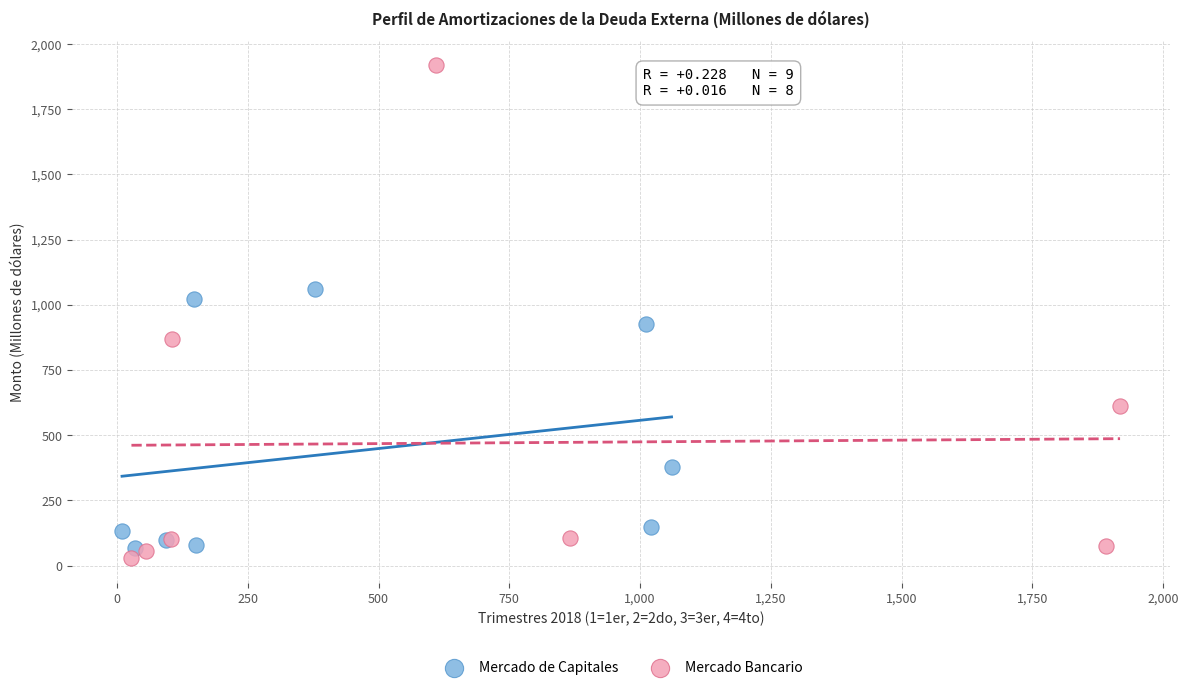

Which series contains the highest Y value?

Mercado Bancario